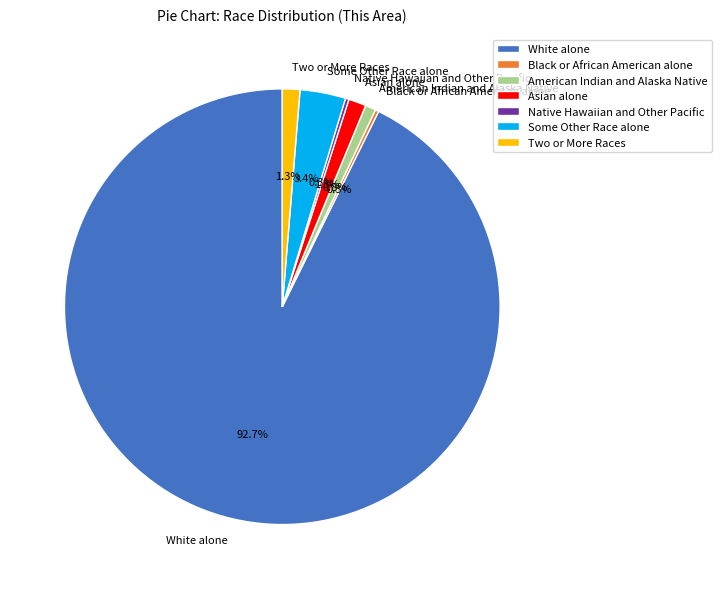

Which slice is the largest?

White alone